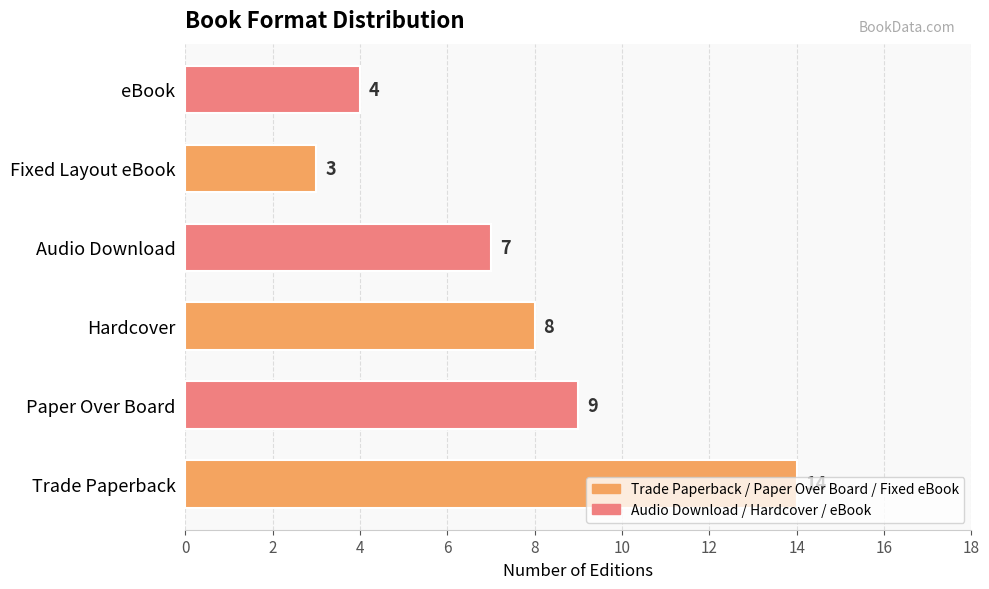

List the labels in order of value, largest first.

Trade Paperback, Paper Over Board, Hardcover, Audio Download, eBook, Fixed Layout eBook